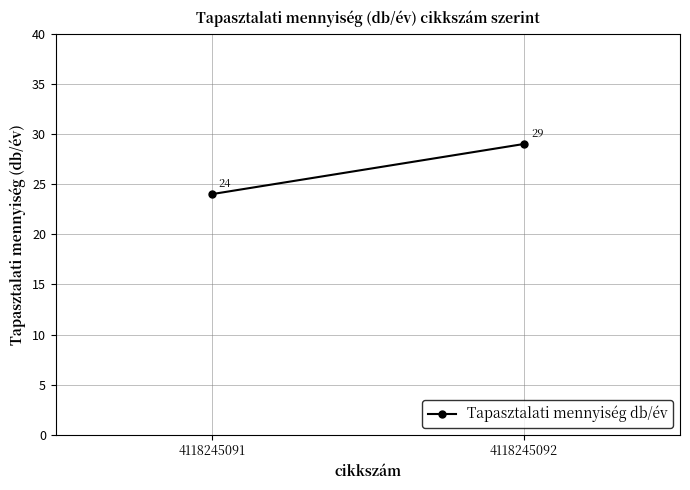

How many data points does each series have?

2